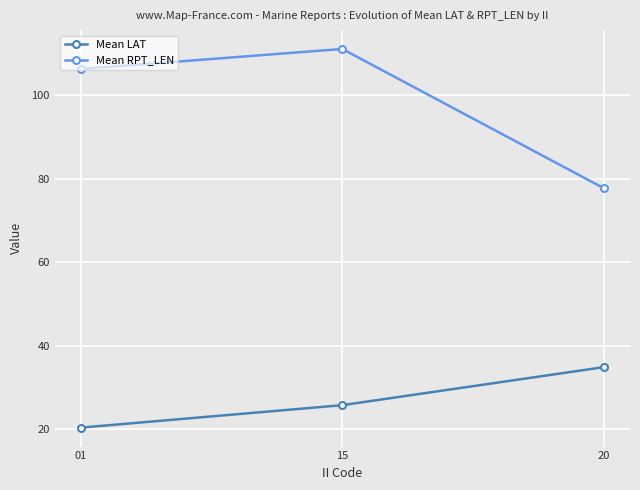

Which label corresponds to the smallest value in the chart?

01